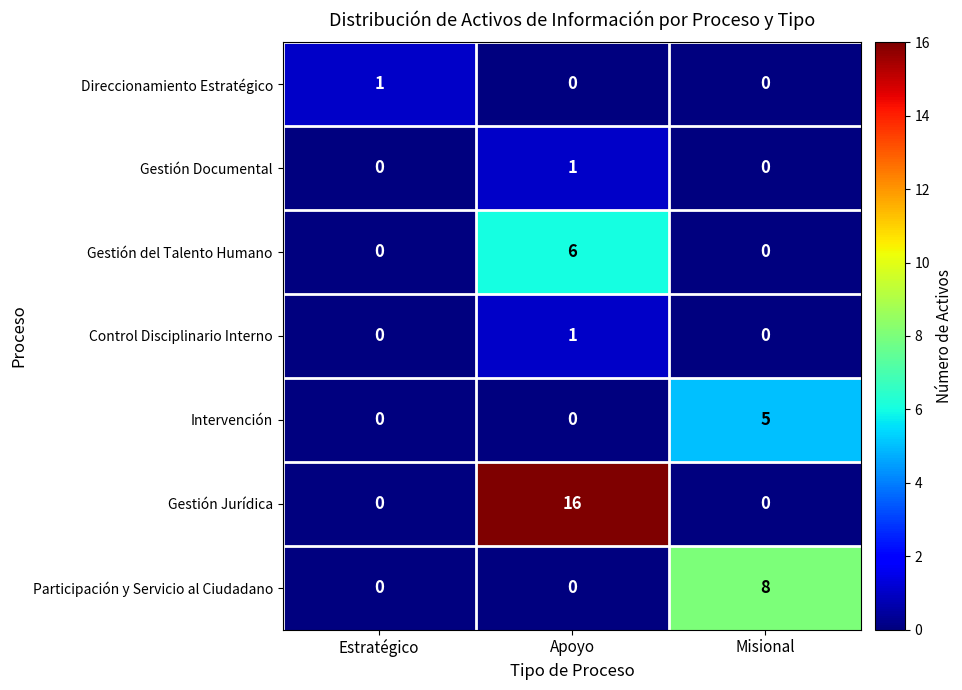

Which category has the highest value across all series?

Apoyo